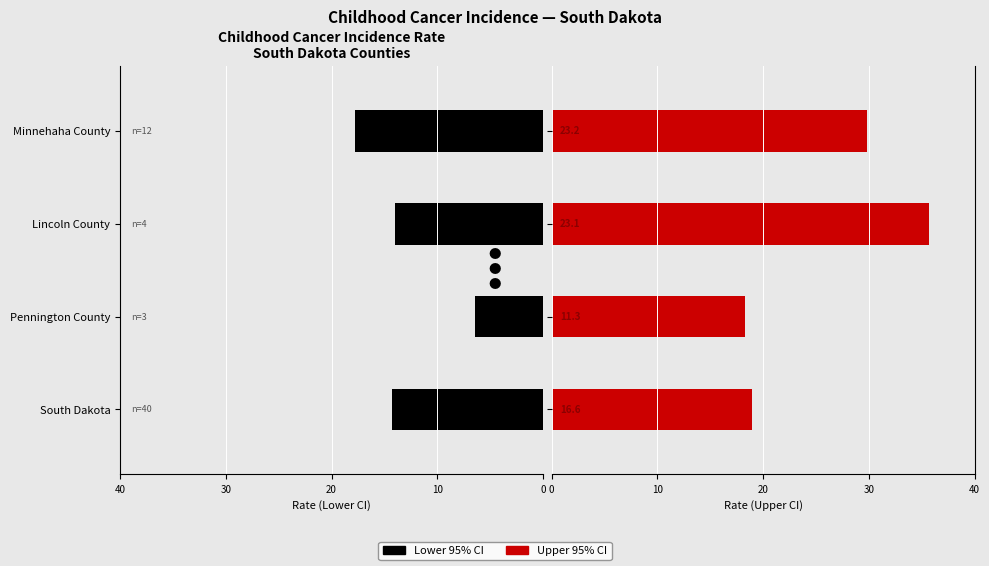

The value of Upper 95% CI at 20 is 15.4. True or false?

False